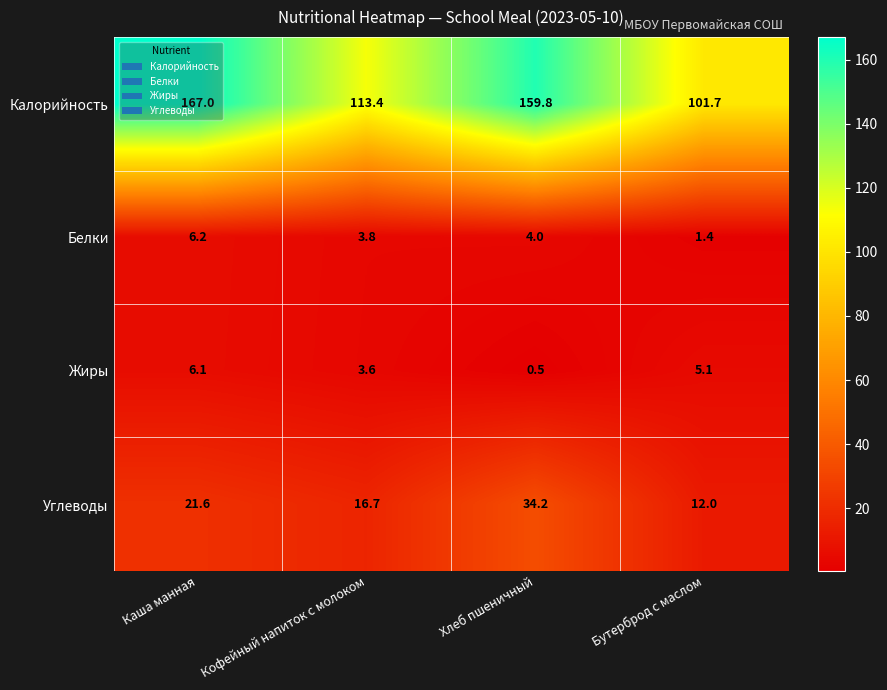

At how many categories does at least one series exceed 108?

3